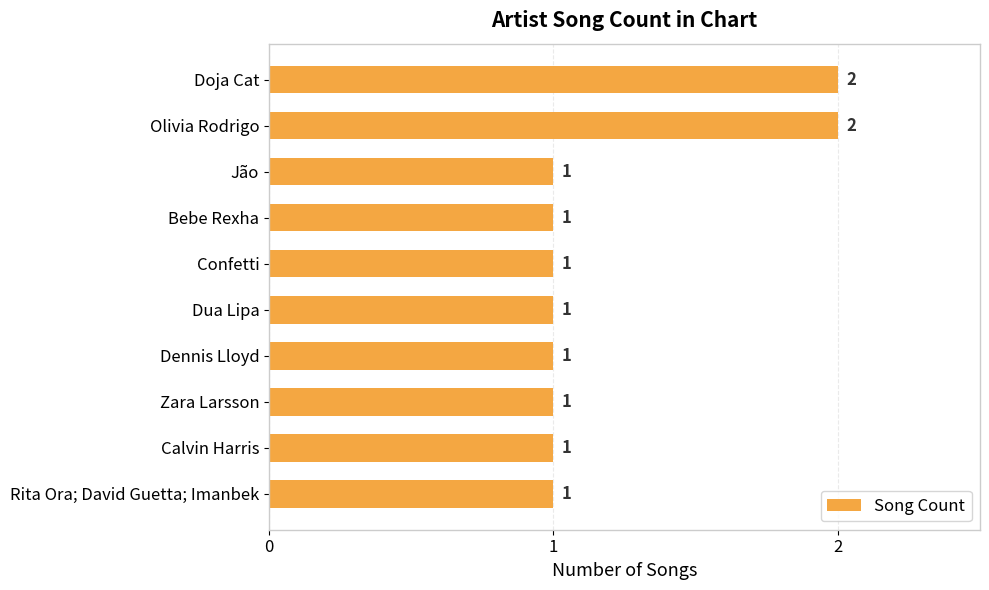

Reading bottom to top, list all the values displayed in this chart.

Rita Ora; David Guetta; Imanbek=1	Calvin Harris=1	Zara Larsson=1	Dennis Lloyd=1	Dua Lipa=1	Confetti=1	Bebe Rexha=1	Jão=1	Olivia Rodrigo=2	Doja Cat=2